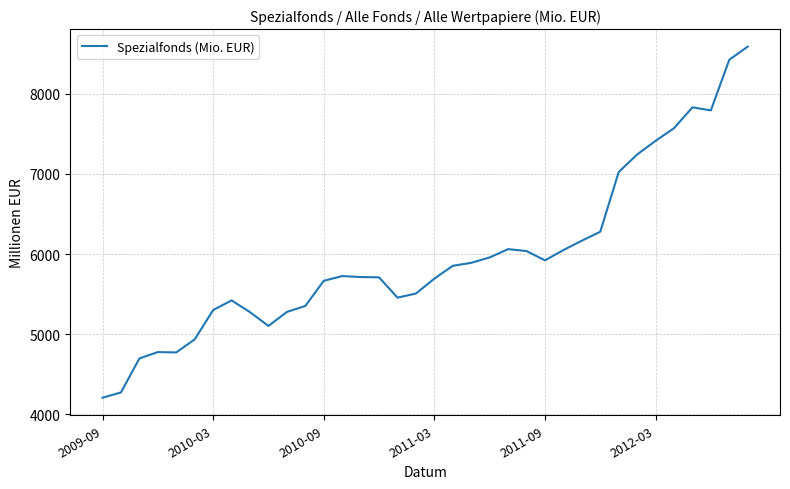

What is the smallest value displayed?

4208